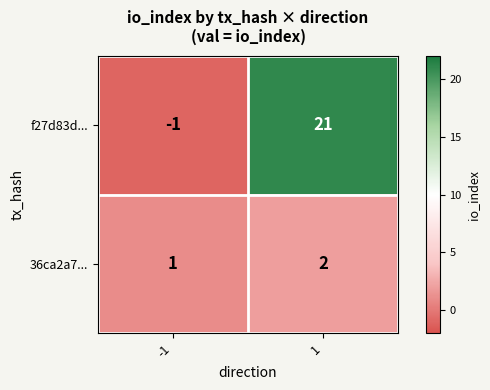

Rank the categories by f27d83d... value from highest to lowest.

1, -1